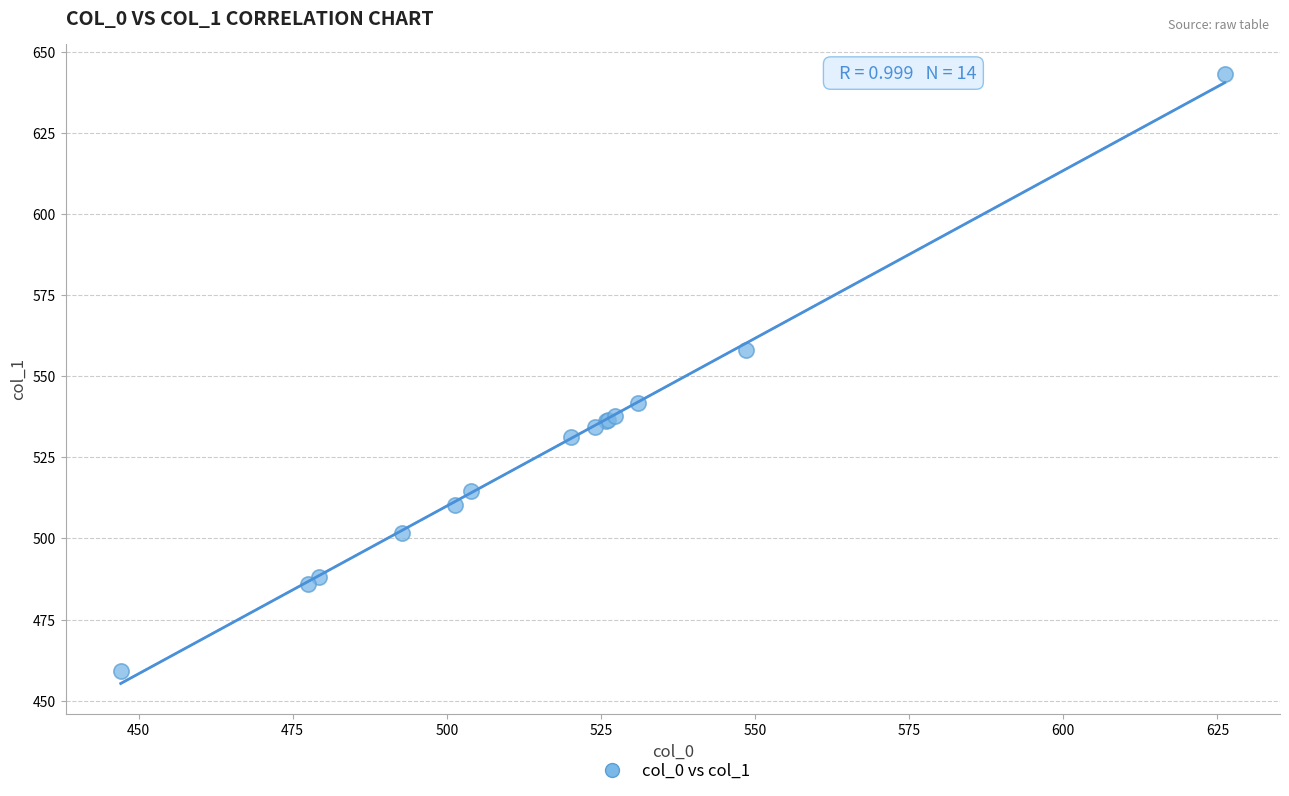

What Y value in the scatter plot is closest to 551?

558.1